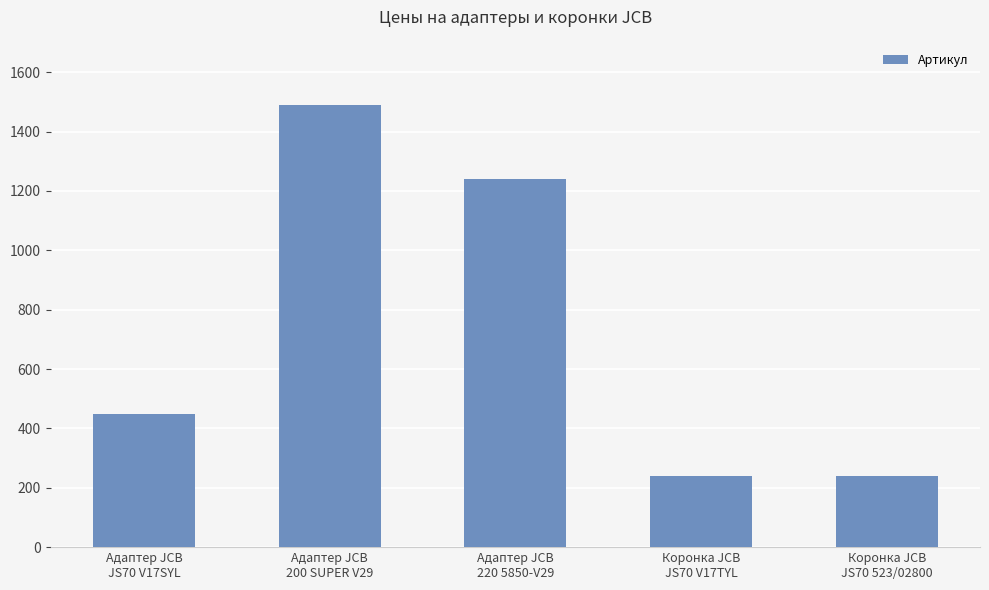

What is the average value?

732